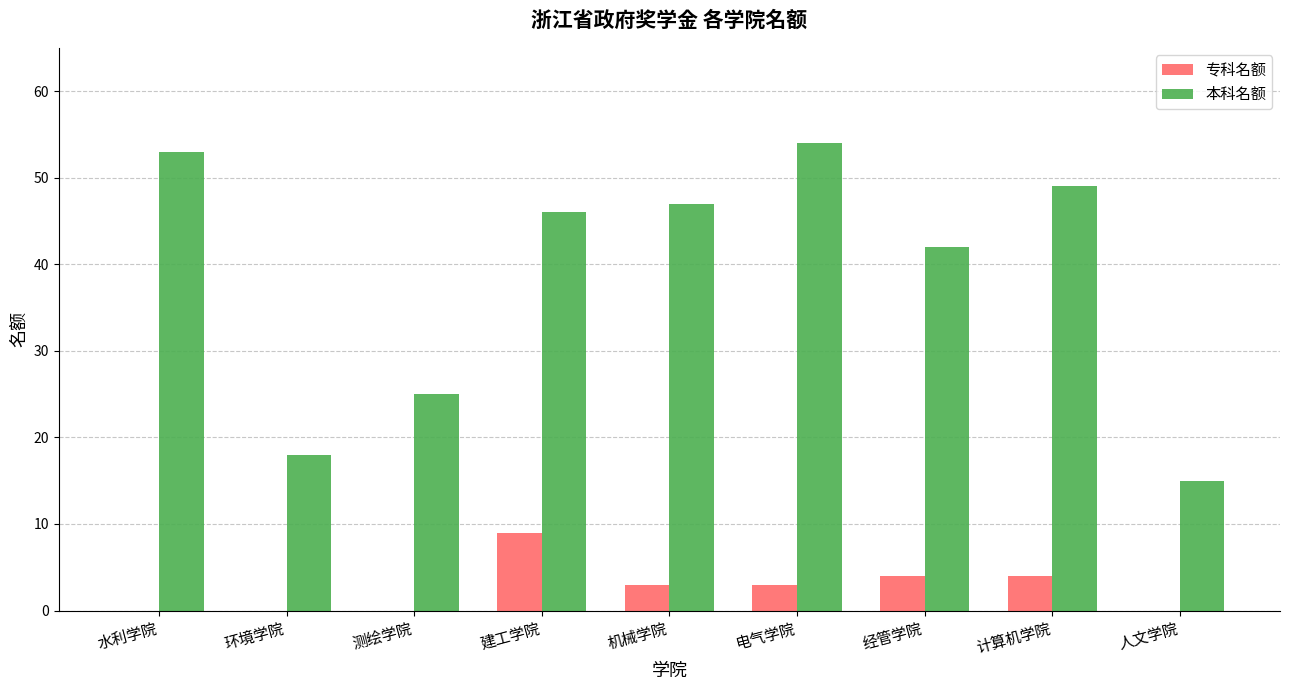

The 专科名额 series shows 2 at 建工学院. True or false?

False